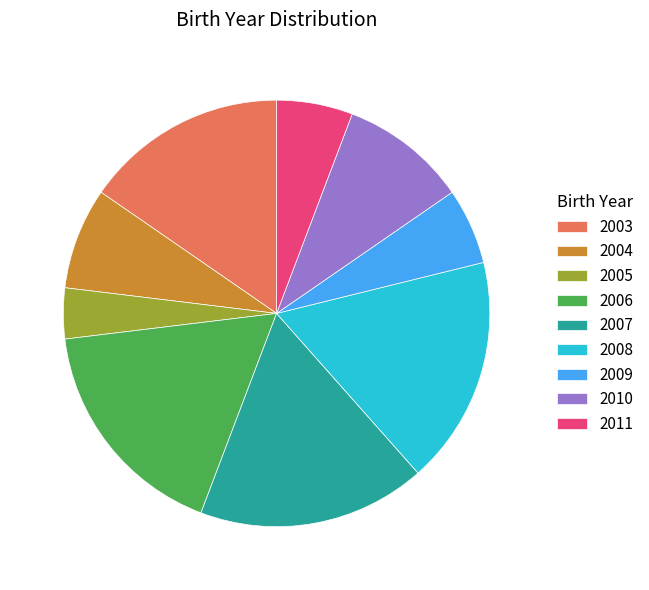

Do 2011 and 2004 together represent more than half of the pie?

No